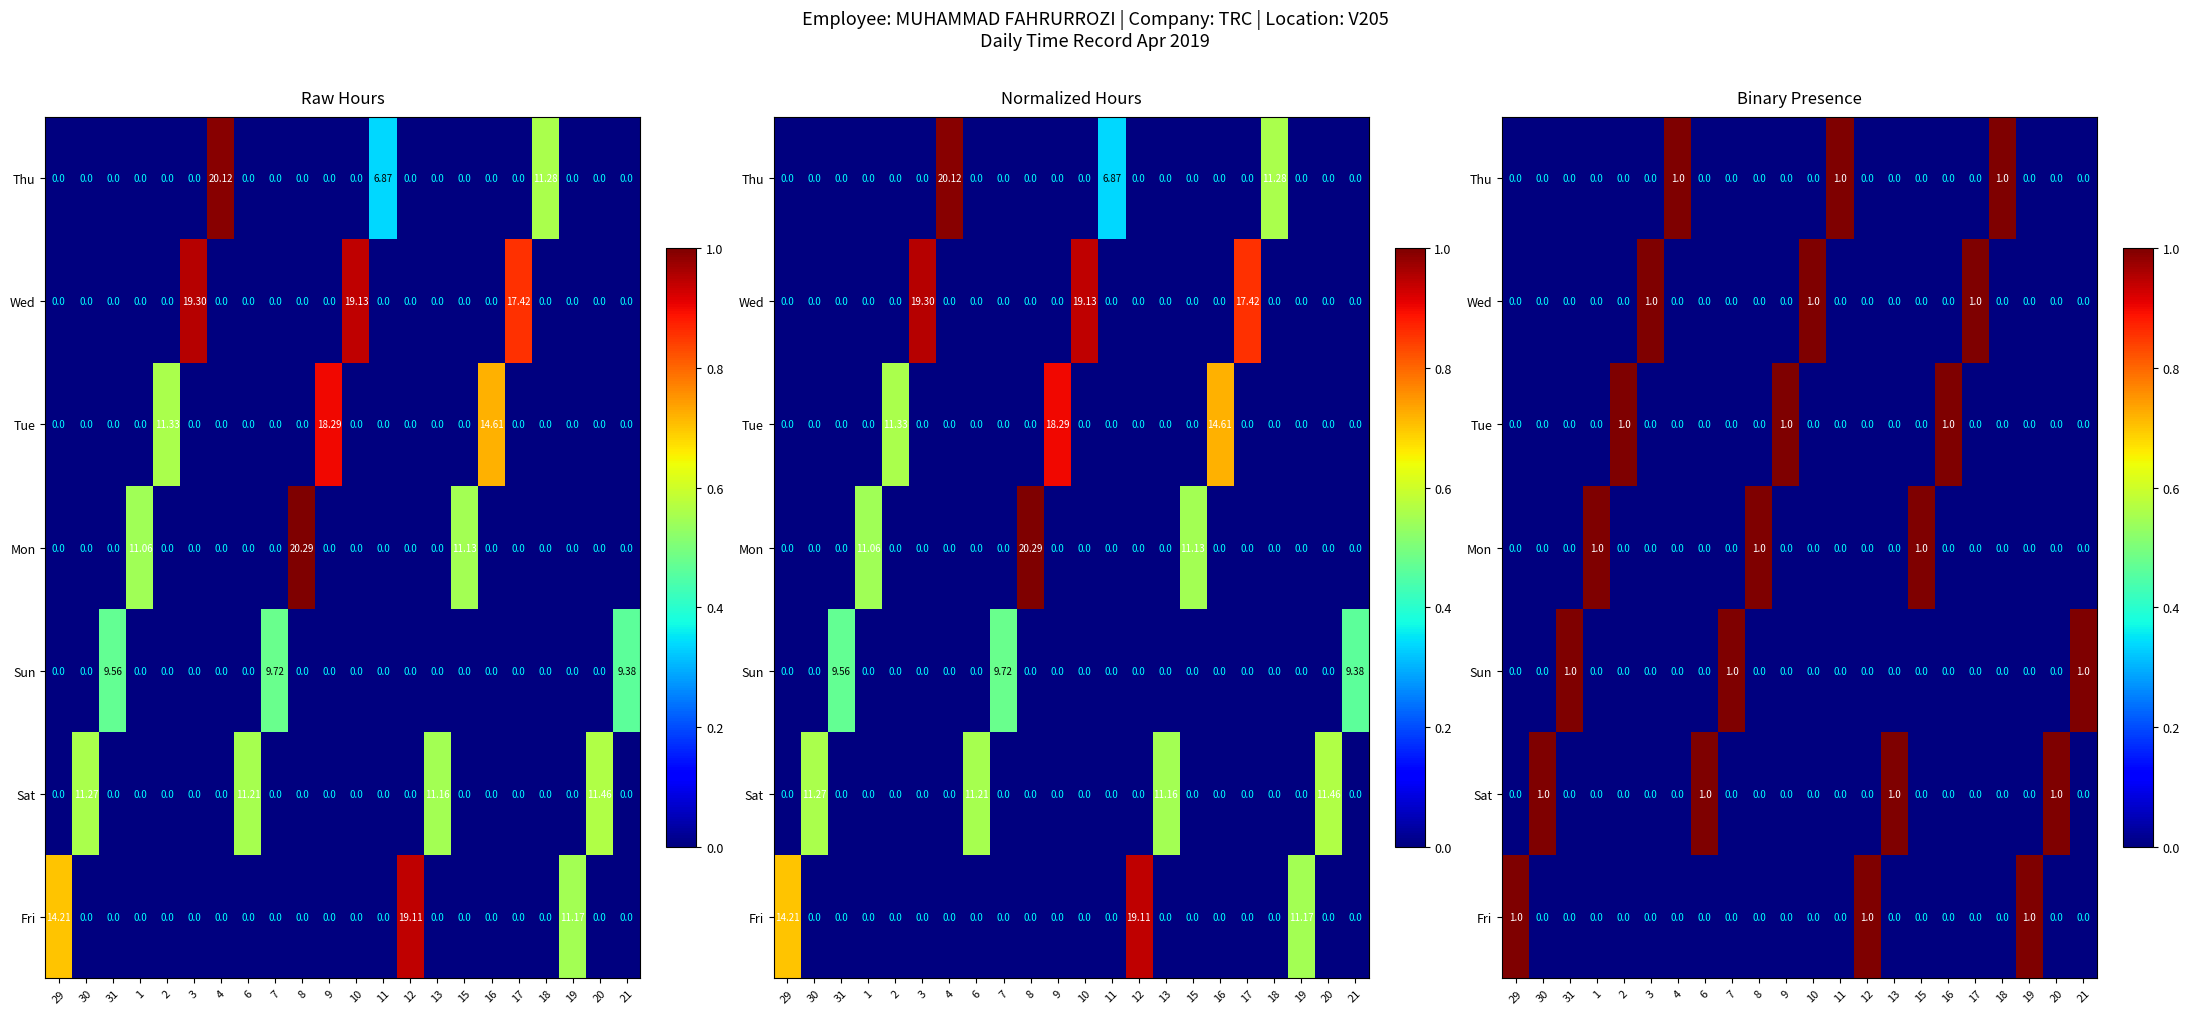

How many values in the Sun series exceed 0?

3